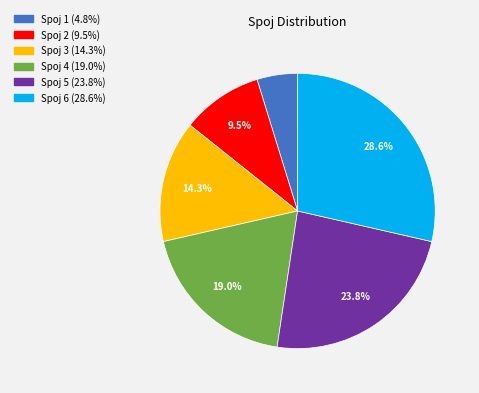

Is there any slice that represents more than half of the pie?

No